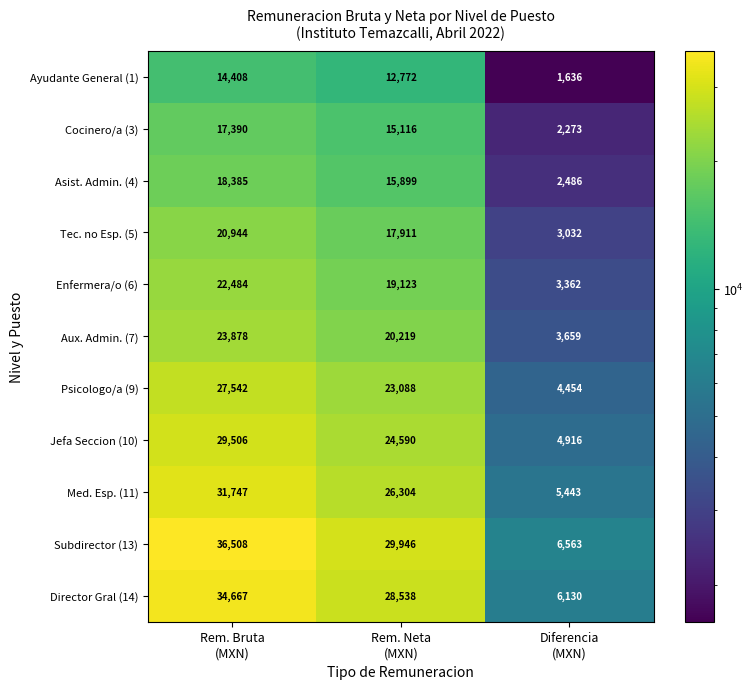

What is the minimum value for Cocinero/a (3)?

2273